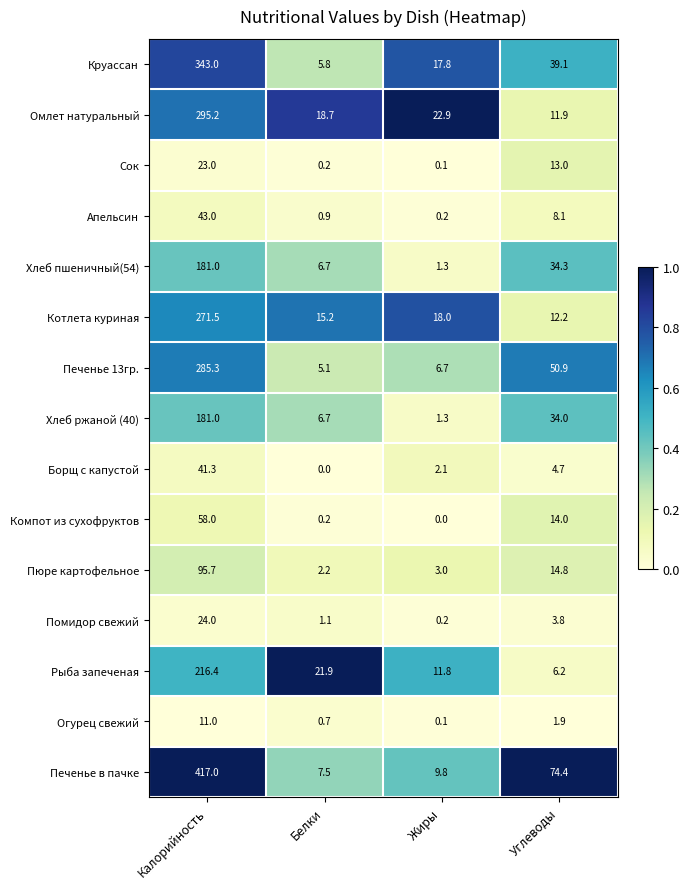

How many data points does each series have?

4